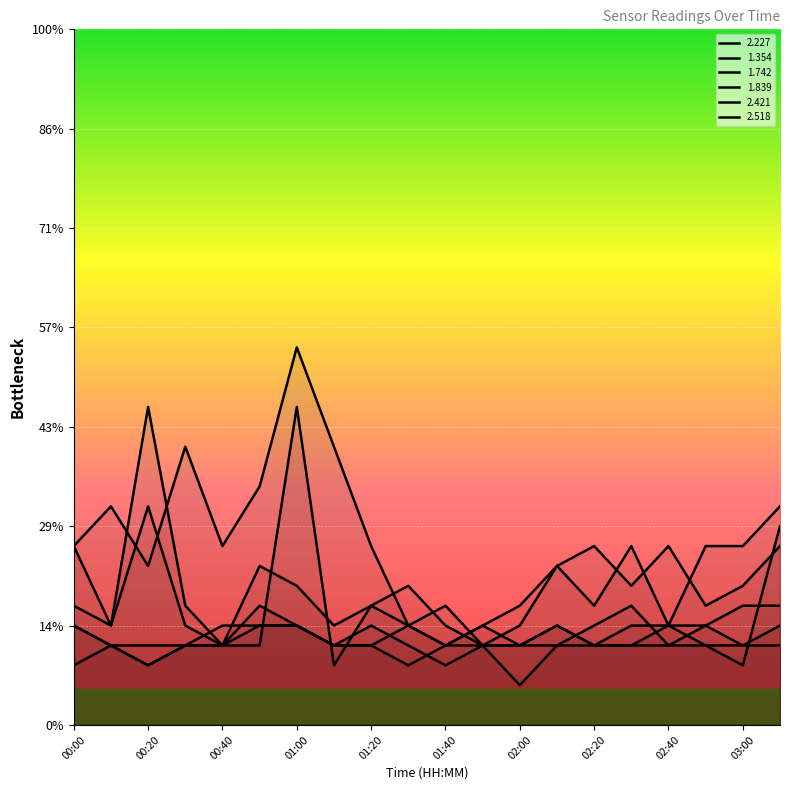

Which series has the widest spread of values?

1.742